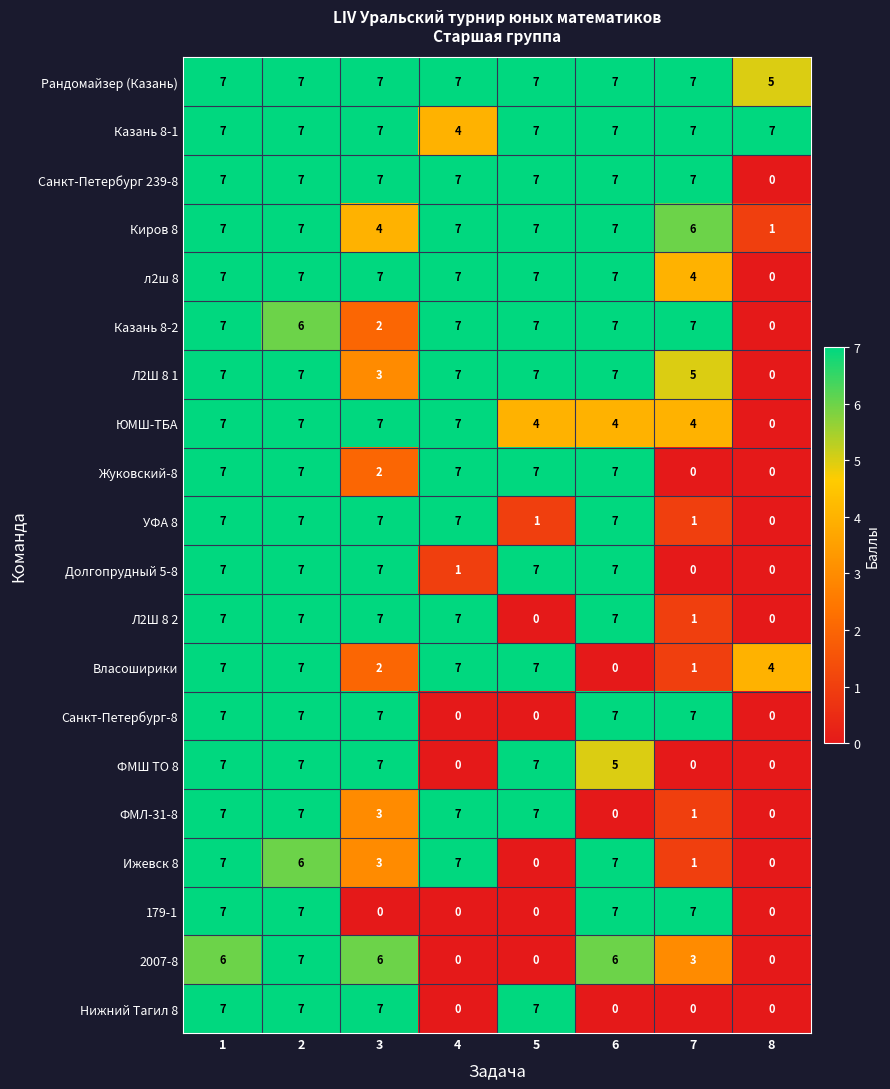

What is the sum of all ФМЛ-31-8 values?

32